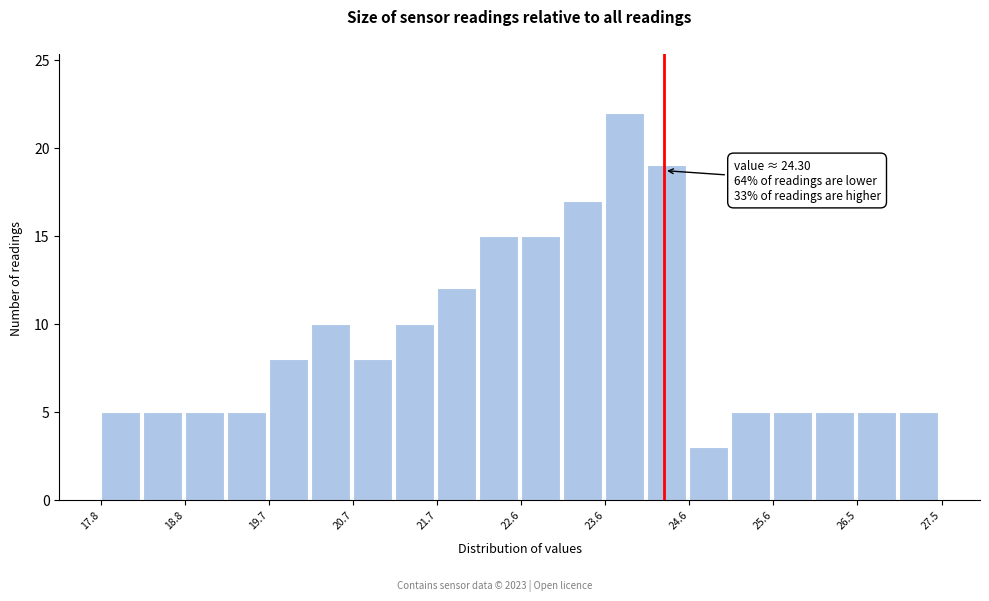

Which range on the x-axis has the tallest bar?

23.6 to 24.1